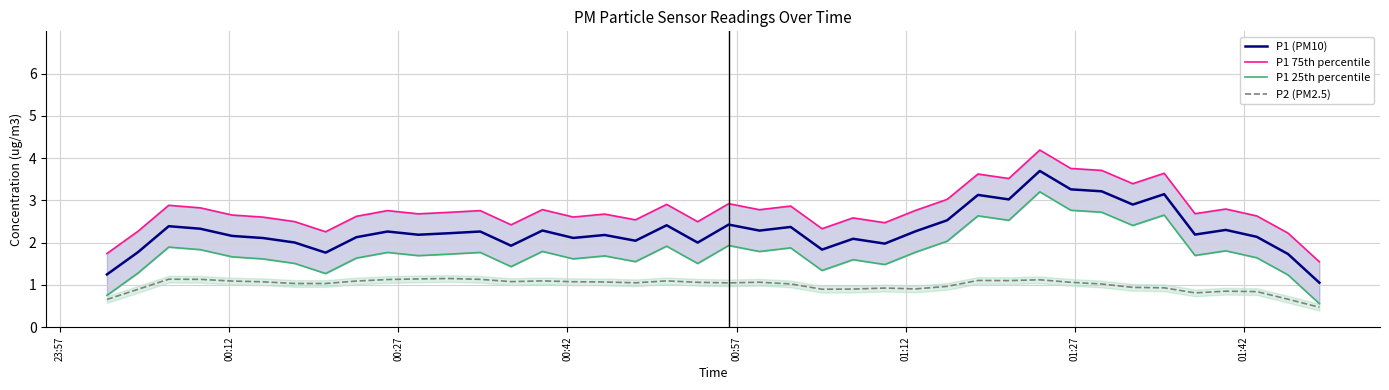

What is the minimum value for P2 (PM2.5)?

0.5